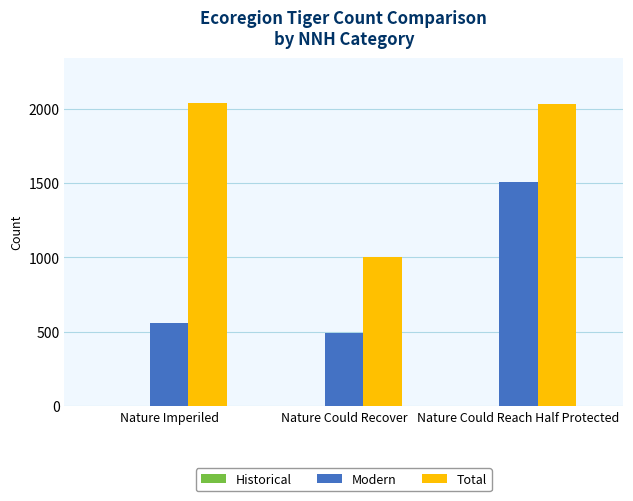

What is the label of the 1st bar from the left?

Nature Imperiled